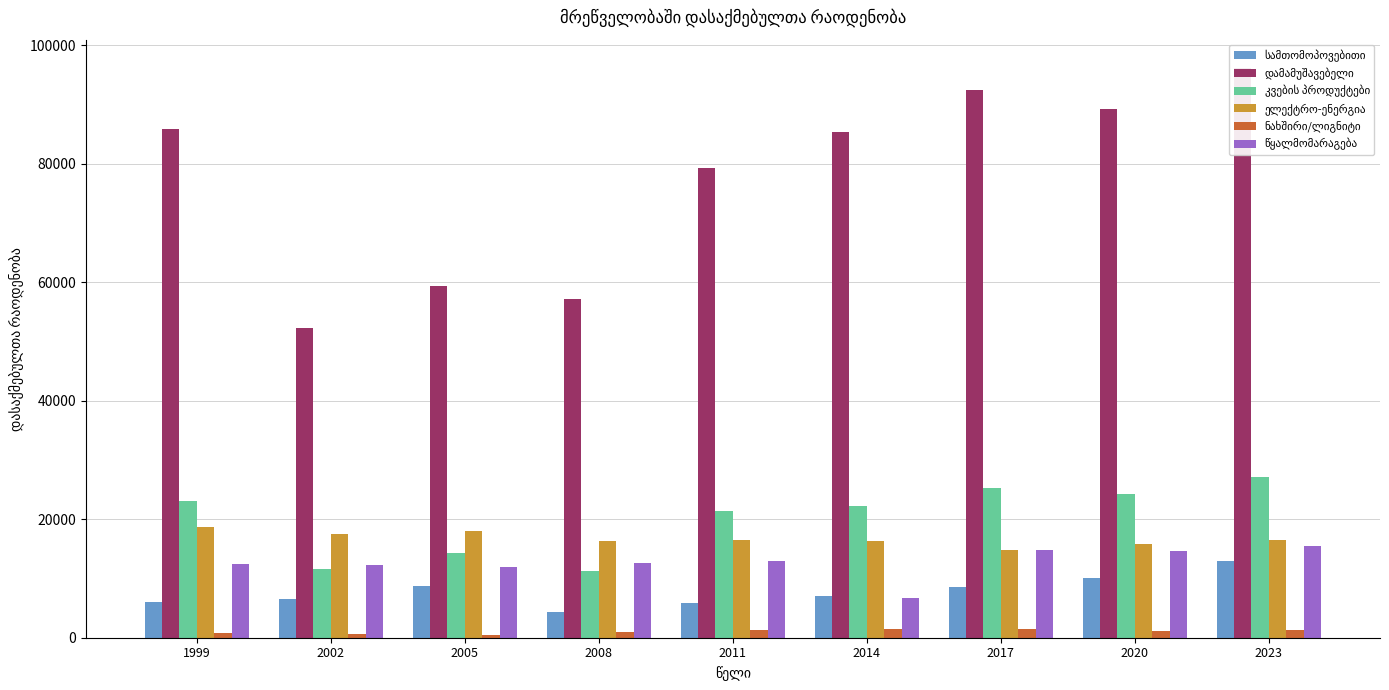

Reading left to right, transcribe all the data shown in this chart.

სამთომოპოვებითი: 1999=5975	2002=6464	2005=8649	2008=4344	2011=5884	2014=7003	2017=8565	2020=10084	2023=12872
დამამუშავებელი: 1999=85899	2002=52221	2005=59371	2008=57123	2011=79256	2014=85430	2017=92438	2020=89214	2023=96123
კვების პროდუქტები: 1999=23113	2002=11575	2005=14254	2008=11291	2011=21412	2014=22158	2017=25304	2020=24217	2023=27049
ელექტრო-ენერგია: 1999=18644	2002=17490	2005=18009	2008=16356	2011=16450	2014=16290	2017=14881	2020=15861	2023=16550
ნახშირი/ლიგნიტი: 1999=745	2002=652	2005=492	2008=903	2011=1347	2014=1525	2017=1486	2020=1160	2023=1219
წყალმომარაგება: 1999=12507	2002=12315	2005=11992	2008=12664	2011=12931	2014=6740	2017=14805	2020=14599	2023=15464